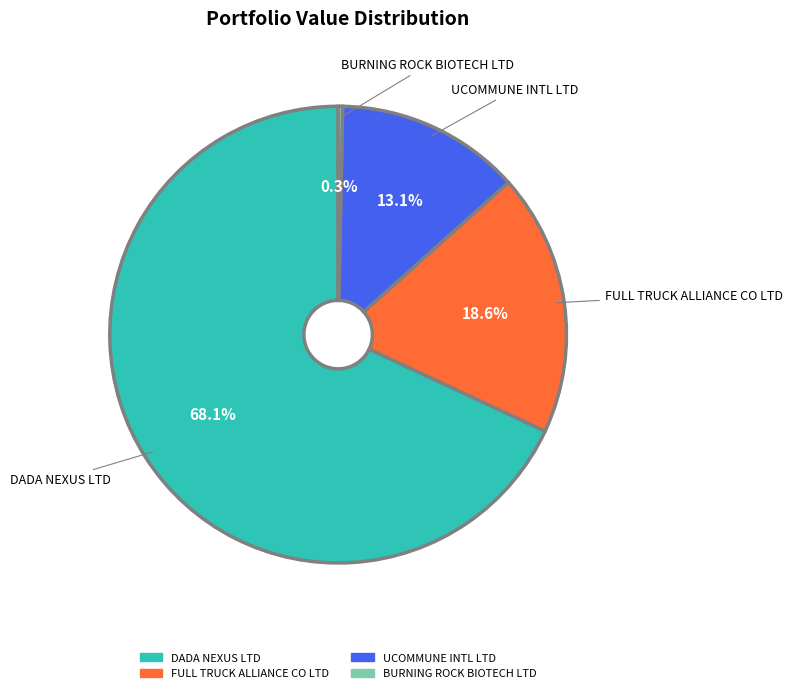

What percentage is NOT represented by UCOMMUNE INTL LTD?

86.9%